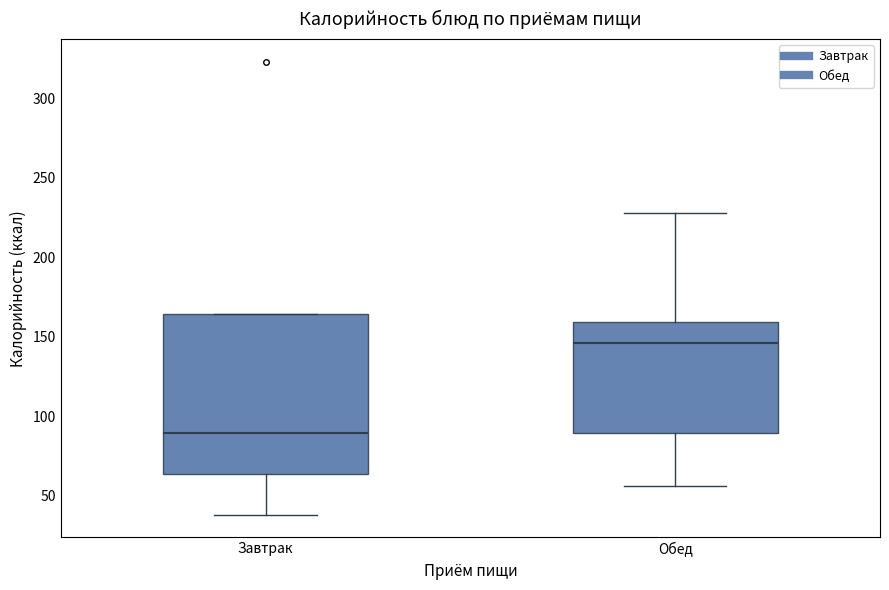

Reading left to right, transcribe this box plot: for each box, give where its median line is, the range the box spans, and where its two whiskers end, as read against the y-axis. The values are not printed on the chart, so give them approximately, as read against the axis.

Завтрак: median 90, box 65 to 165, whiskers 40 to 165
Обед: median 145, box 90 to 160, whiskers 55 to 230